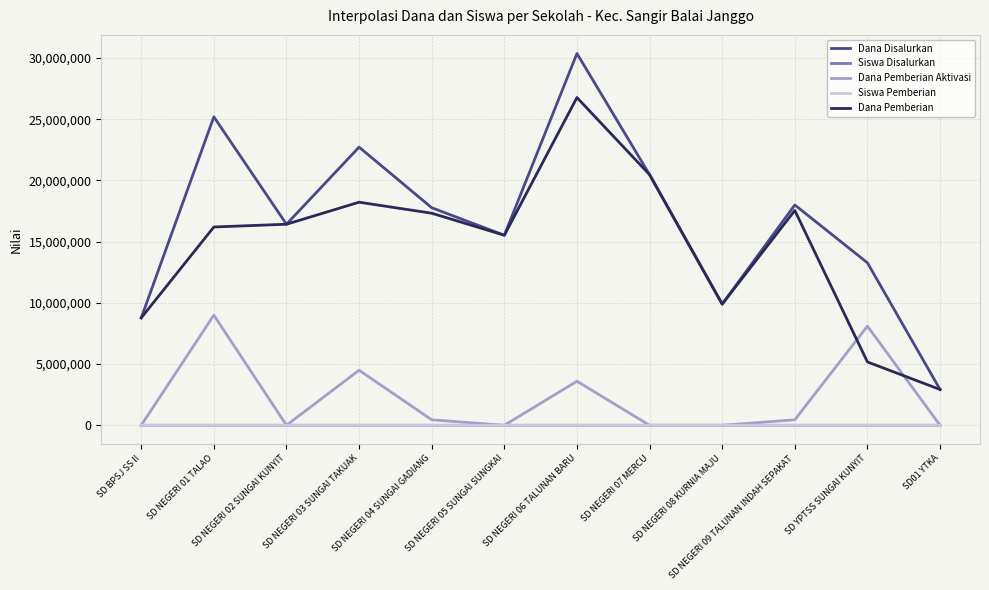

At which category does Dana Pemberian Aktivasi reach its first local peak?

SD NEGERI 01 TALAO